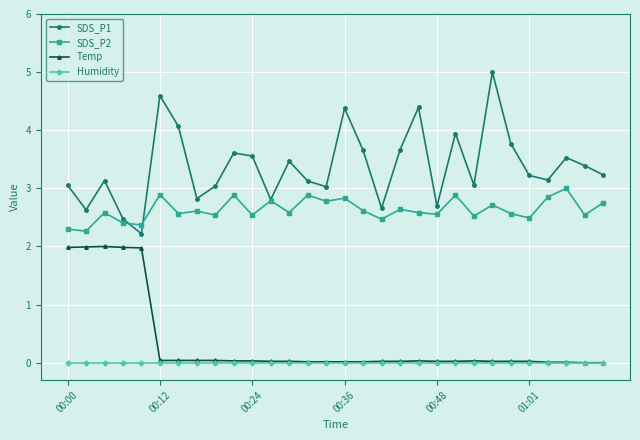

True or false: Temp and SDS_P1 cross at least once.

False